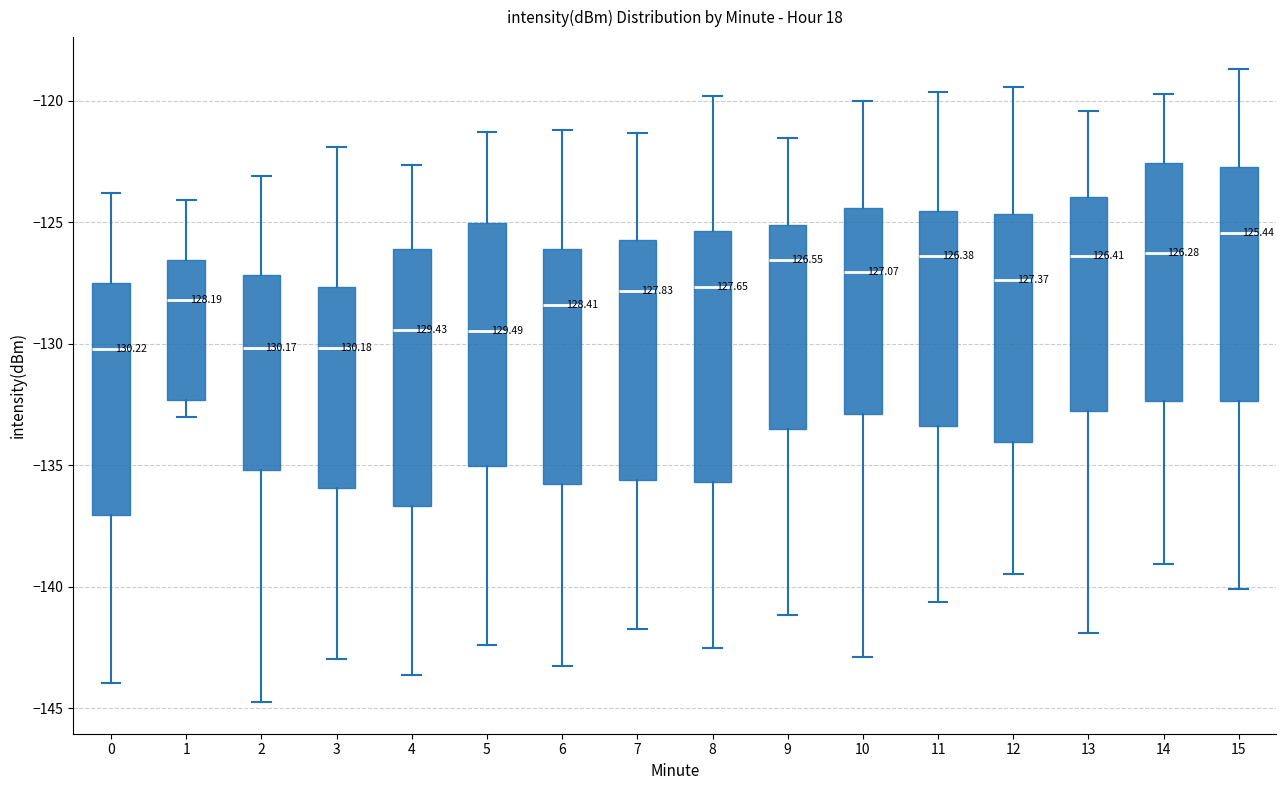

Where is the upper edge of the box at x = 5 on the y-axis? The values are not printed on the chart, so give them approximately, as read against the axis.

-125.0